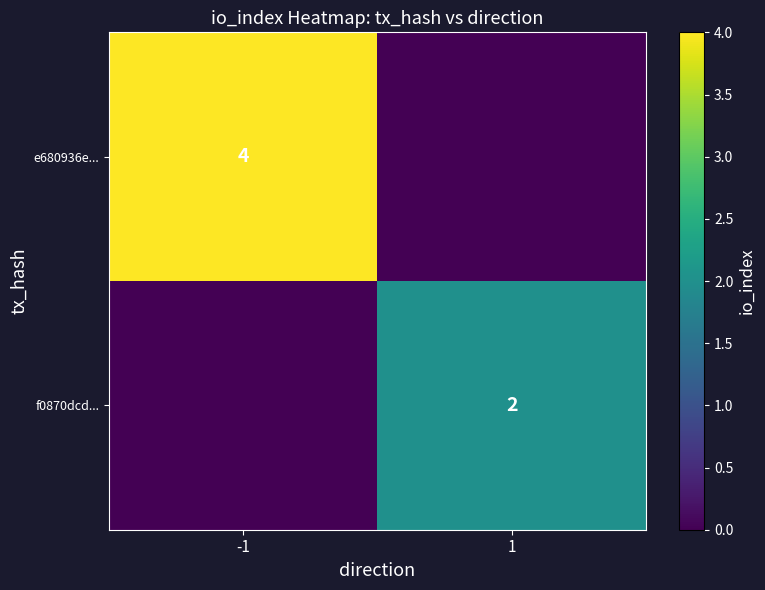

The value of e680936e... at -1 is 6. True or false?

False